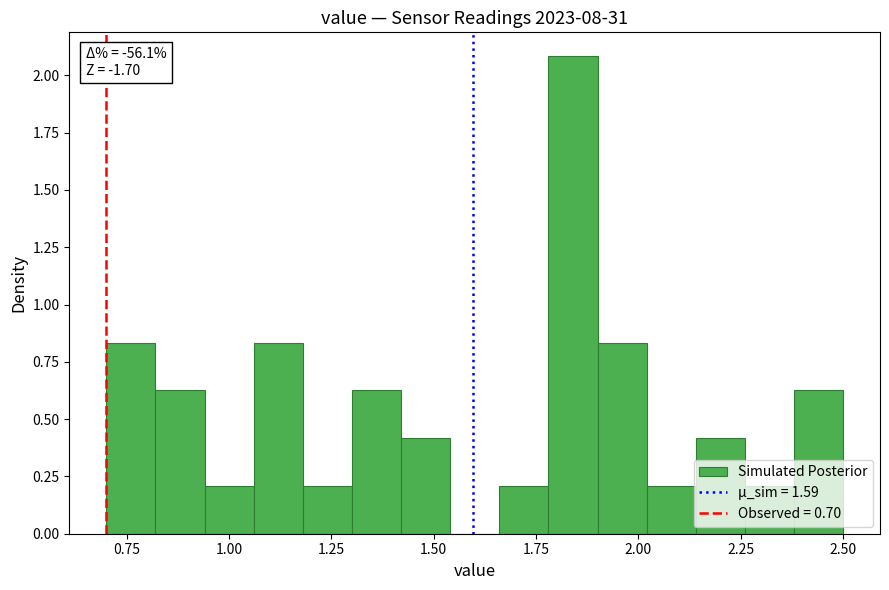

Around what value on the x-axis is the tallest bar? Give the approximate position of its centre, as read against the axis.

1.85